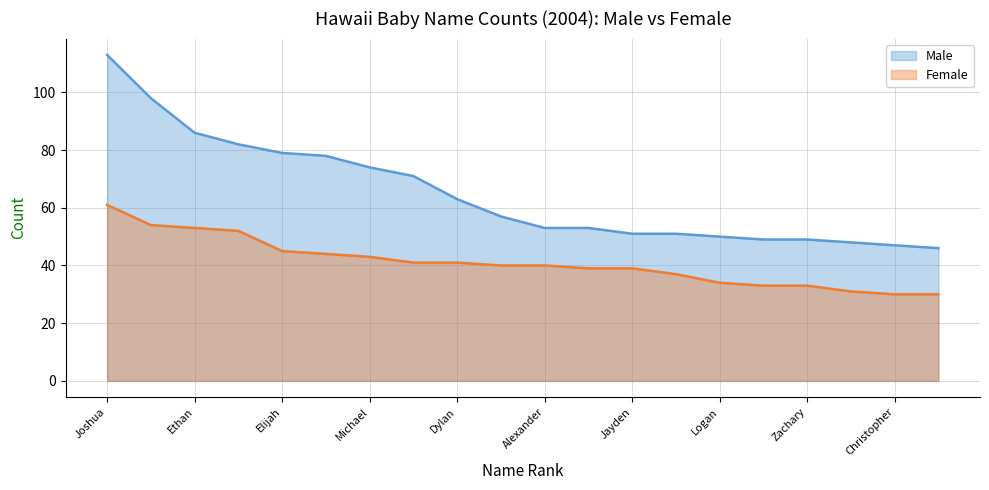

What is the label of the 14th point from the right?

Michael